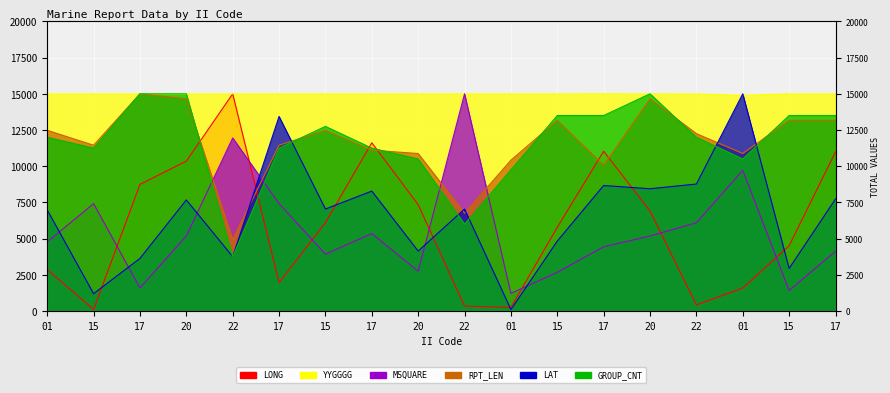

How many values in the GROUP_CNT series are below 12000?

8